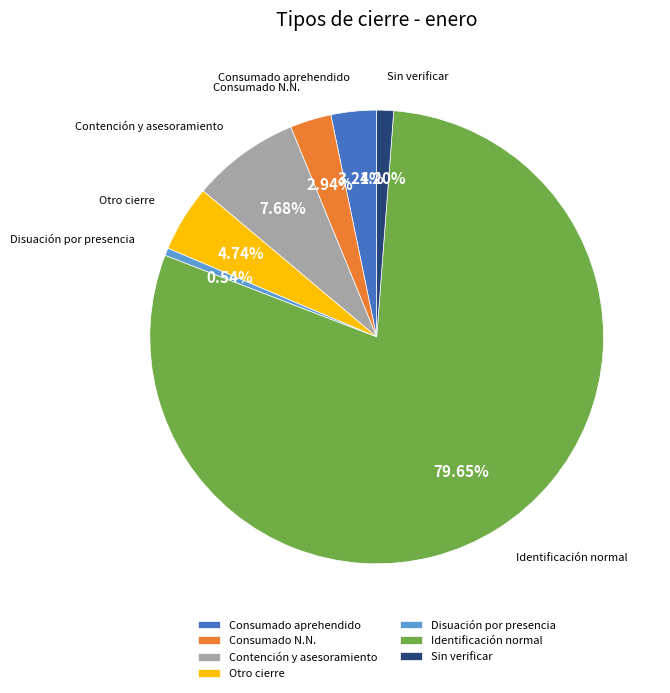

Count the number of slices in the pie.

7